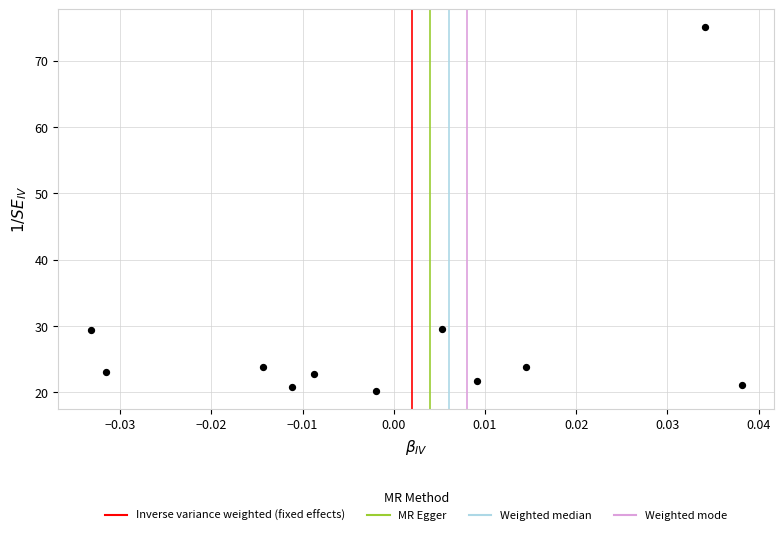

What is the range of Y values (max minus min)?

54.8